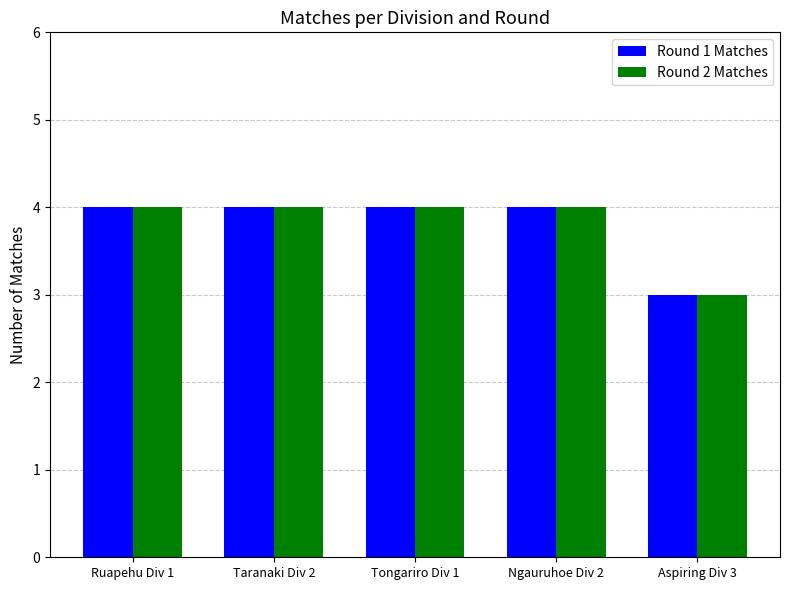

What is the average value of the Round 1 Matches series?

4